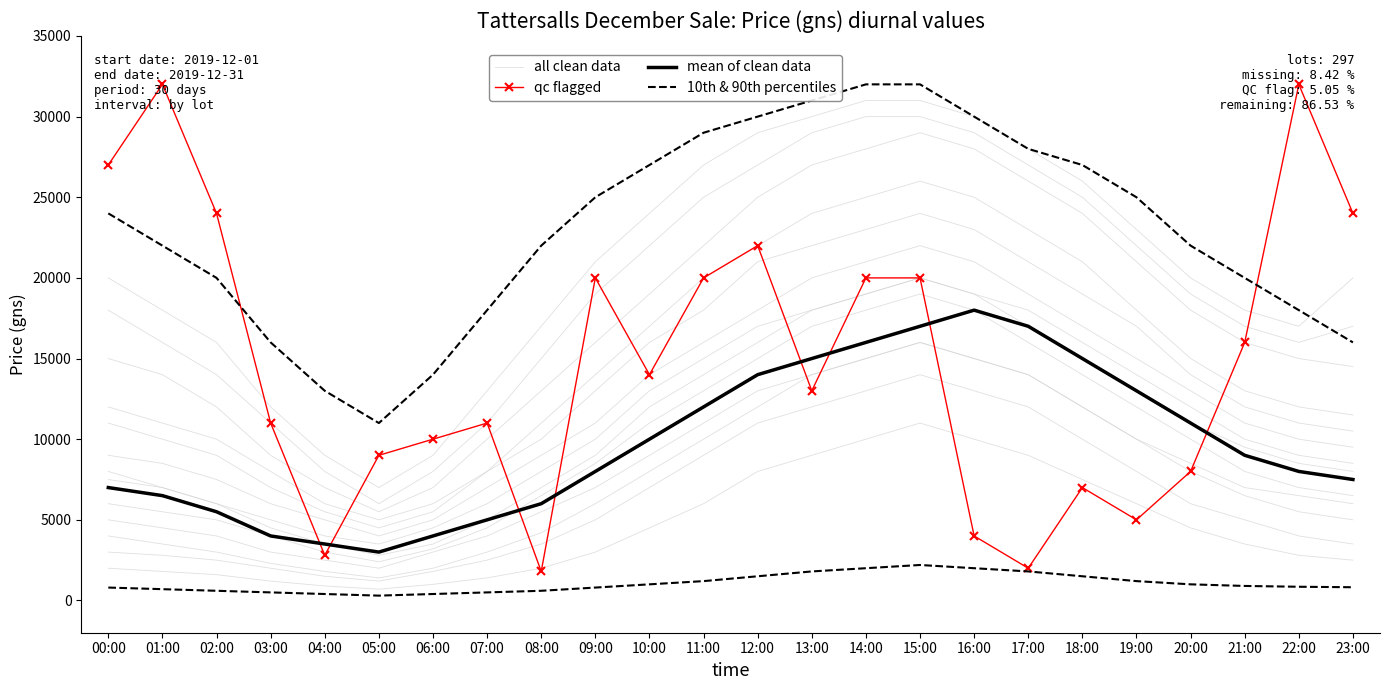

Reading left to right, list all the values displayed in this chart.

all clean data: 00:00=8000	01:00=7000	02:00=6000	03:00=5000	04:00=4000	05:00=3500	06:00=4500	07:00=6000	08:00=8000	09:00=10000	10:00=13000	11:00=15000	12:00=17000	13:00=18000	14:00=19000	15:00=20000	16:00=19000	17:00=18000	18:00=16000	19:00=14000	20:00=12000	21:00=10000	22:00=9000	23:00=8500
qc flagged: 00:00=27000	01:00=32000	02:00=24000	03:00=11000	04:00=2800	05:00=9000	06:00=10000	07:00=11000	08:00=1800	09:00=20000	10:00=14000	11:00=20000	12:00=22000	13:00=13000	14:00=20000	15:00=20000	16:00=4000	17:00=2000	18:00=7000	19:00=5000	20:00=8000	21:00=16000	22:00=32000	23:00=24000
mean of clean data: 00:00=7000	01:00=6500	02:00=5500	03:00=4000	04:00=3500	05:00=3000	06:00=4000	07:00=5000	08:00=6000	09:00=8000	10:00=10000	11:00=12000	12:00=14000	13:00=15000	14:00=16000	15:00=17000	16:00=18000	17:00=17000	18:00=15000	19:00=13000	20:00=11000	21:00=9000	22:00=8000	23:00=7500
10th & 90th percentiles: 00:00=24000	01:00=22000	02:00=20000	03:00=16000	04:00=13000	05:00=11000	06:00=14000	07:00=18000	08:00=22000	09:00=25000	10:00=27000	11:00=29000	12:00=30000	13:00=31000	14:00=32000	15:00=32000	16:00=30000	17:00=28000	18:00=27000	19:00=25000	20:00=22000	21:00=20000	22:00=18000	23:00=16000